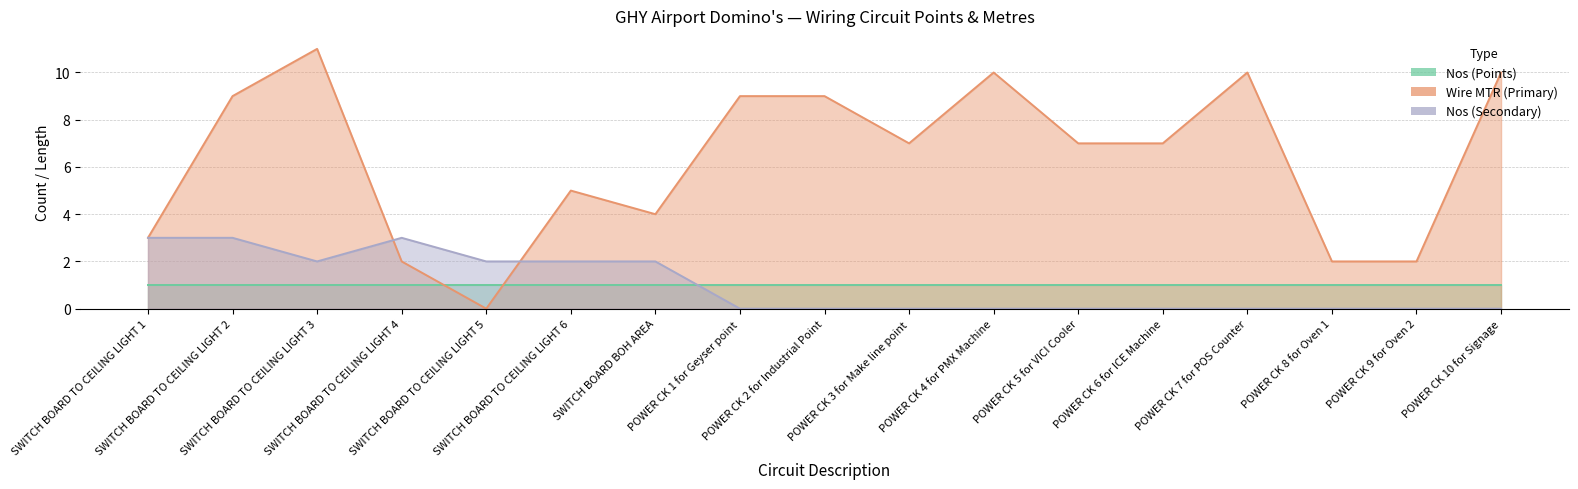

How many times do Nos (Secondary) and Wire MTR (Primary) cross each other?

2